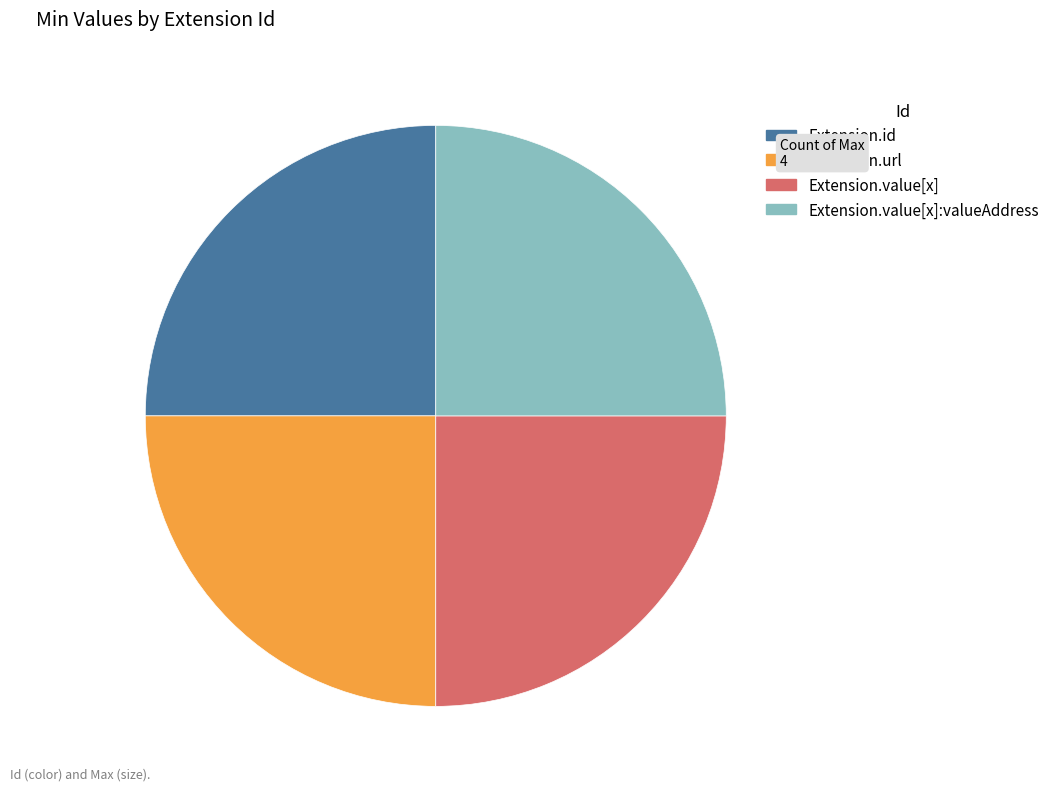

Does Extension.url account for over 50% of the chart?

No